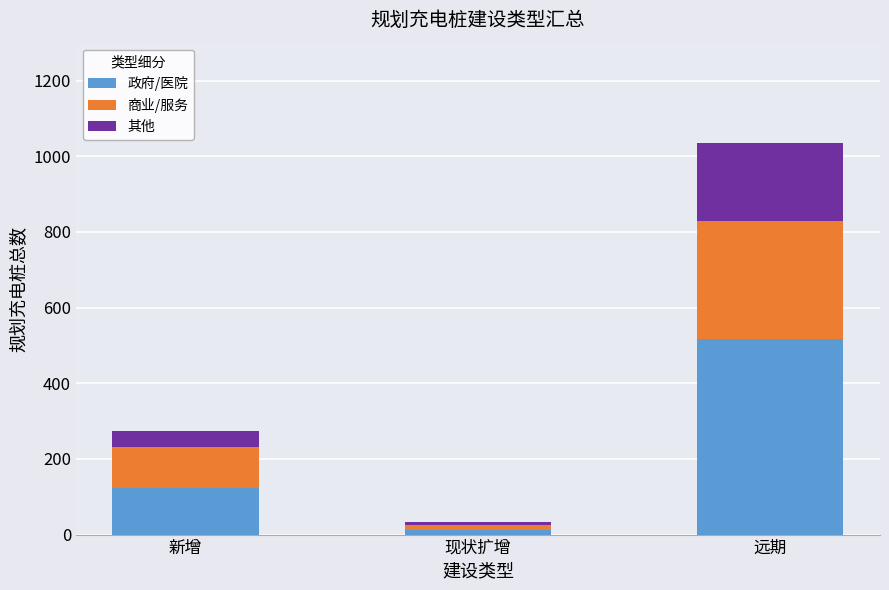

Reading left to right, transcribe the values for 政府/医院.

123	12	518